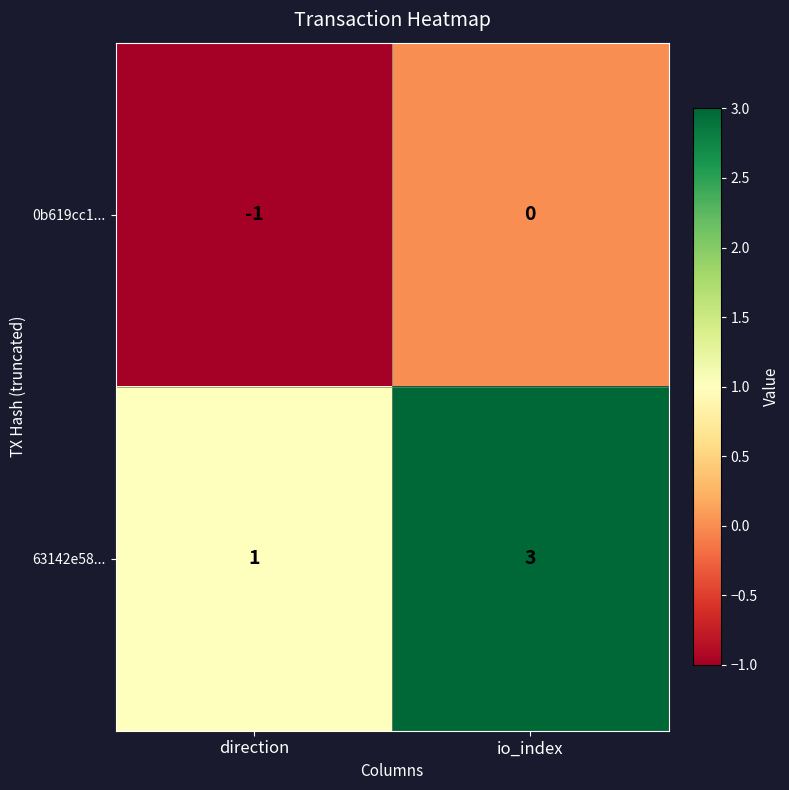

True or false: 0b619cc1... has a value of -1 at direction.

True